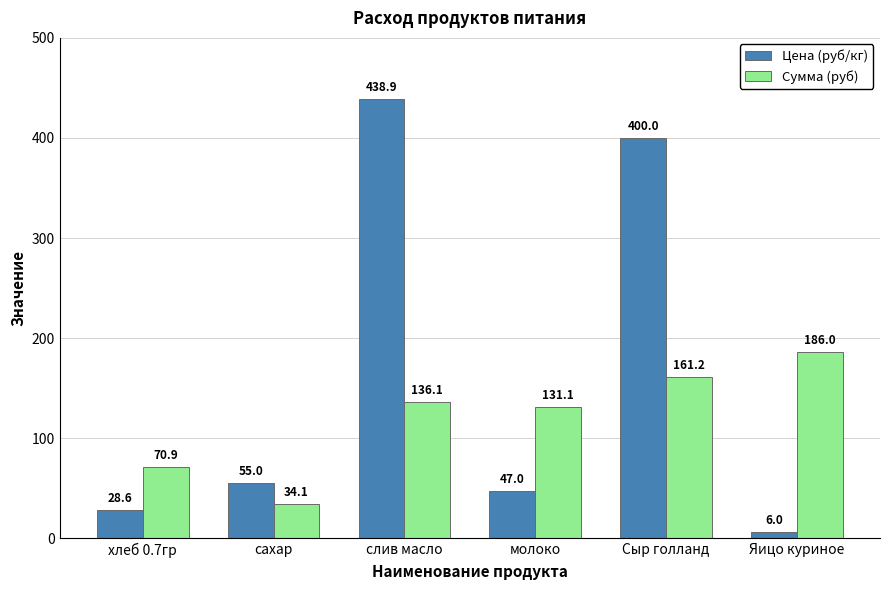

Reading right to left, extract all data points from this chart.

Цена (руб/кг): Яицо куриное=6.0	Сыр голланд=400.0	молоко=47.0	слив масло=438.9	сахар=55.0	хлеб 0.7гр=28.6
Сумма (руб): Яицо куриное=186.0	Сыр голланд=161.2	молоко=131.1	слив масло=136.1	сахар=34.1	хлеб 0.7гр=70.9